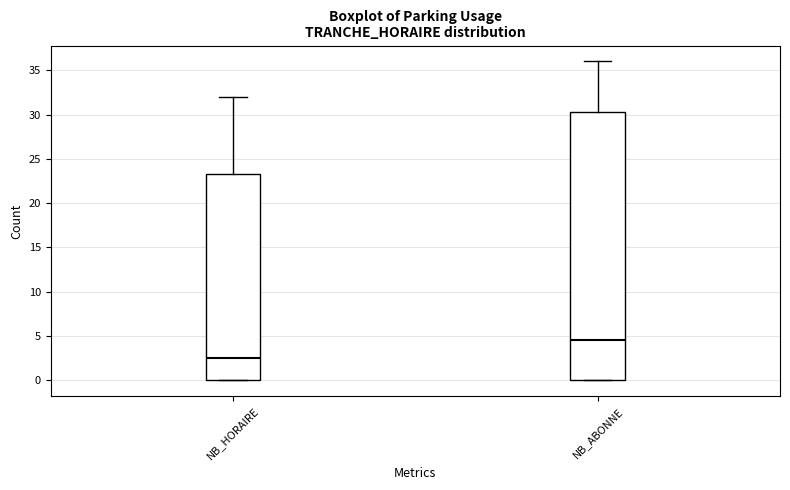

Reading left to right, read every box against the y-axis: the position of its median line, the range the box covers, and the ends of its whiskers. The values are not printed on the chart, so give them approximately, as read against the axis.

NB_HORAIRE: median 2.5, box 0.0 to 23.5, whiskers 0.0 to 32.0
NB_ABONNE: median 4.5, box 0.0 to 30.5, whiskers 0.0 to 36.0